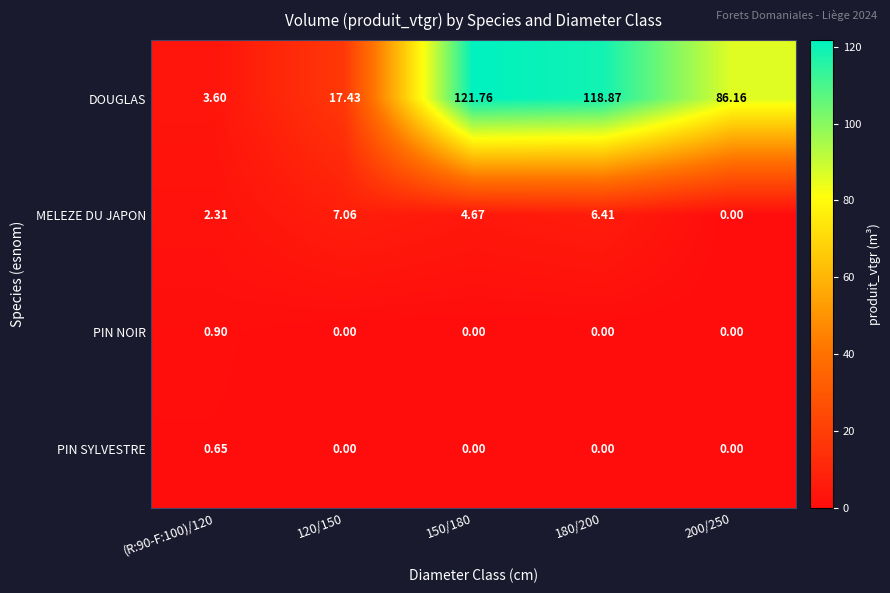

Is the value of PIN NOIR at (R:90-F:100)/120 greater than the value of PIN SYLVESTRE at 120/150?

Yes